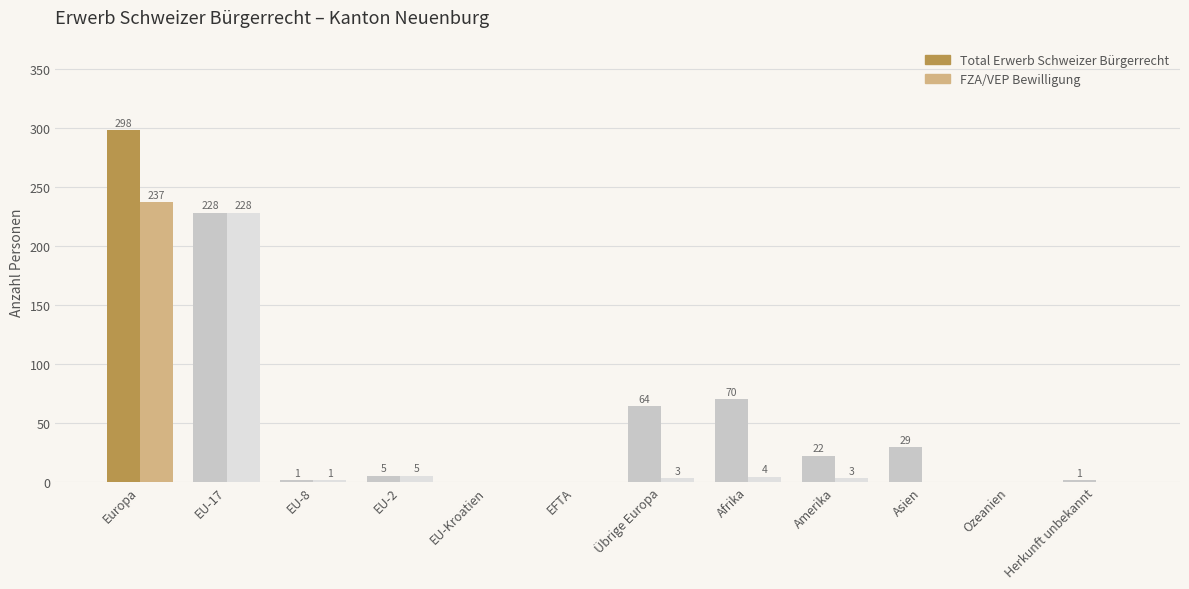

Where does the Total Erwerb Schweizer Bürgerrecht series first go above 22?

Europa